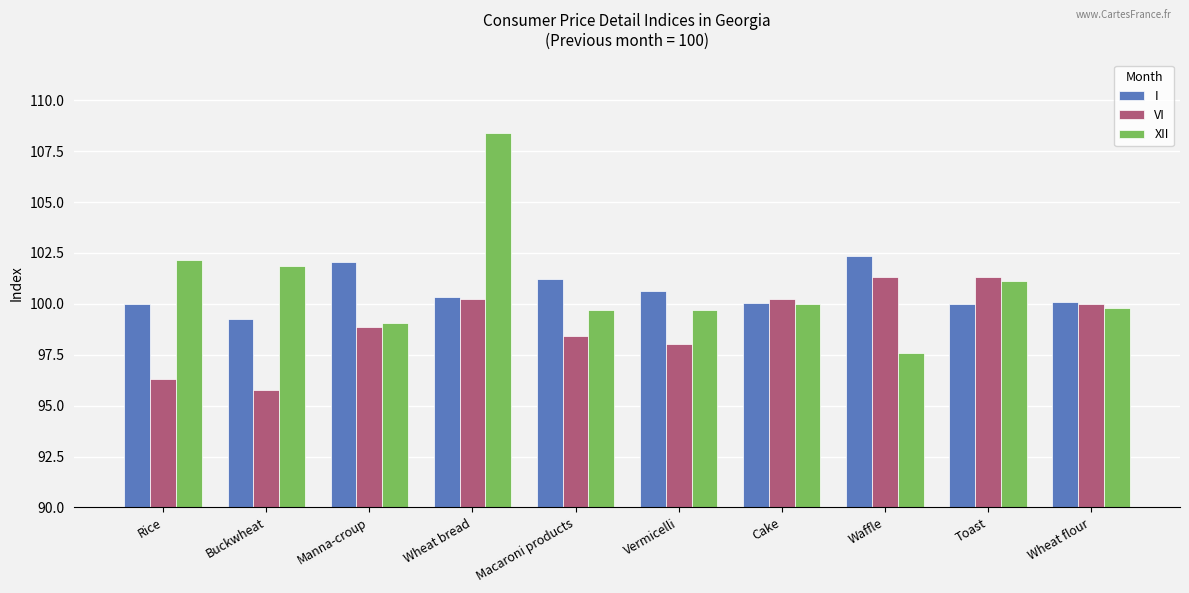

Are the bars horizontal?

No